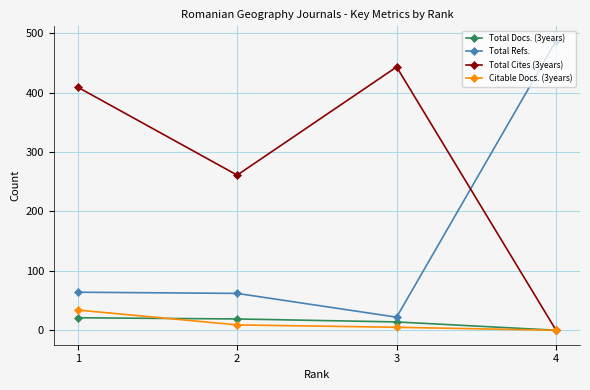

True or false: Citable Docs. (3years) and Total Refs. cross at least once.

False